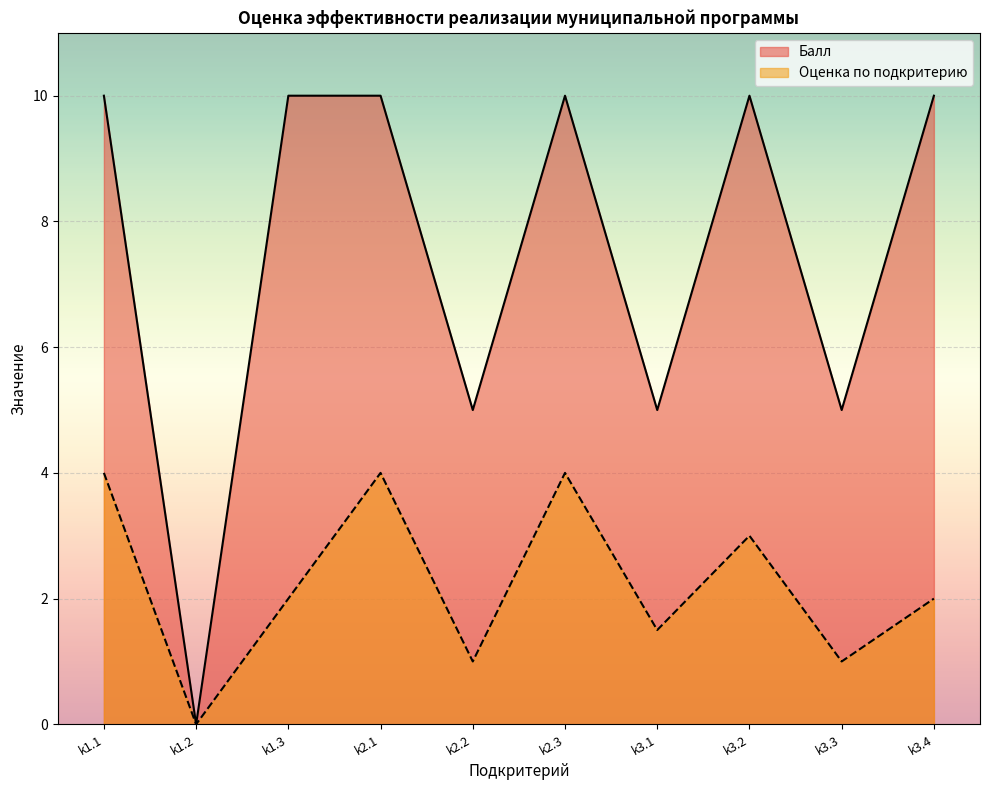

Rank the series by their maximum value, from lowest to highest.

Оценка по подкритерию, Балл